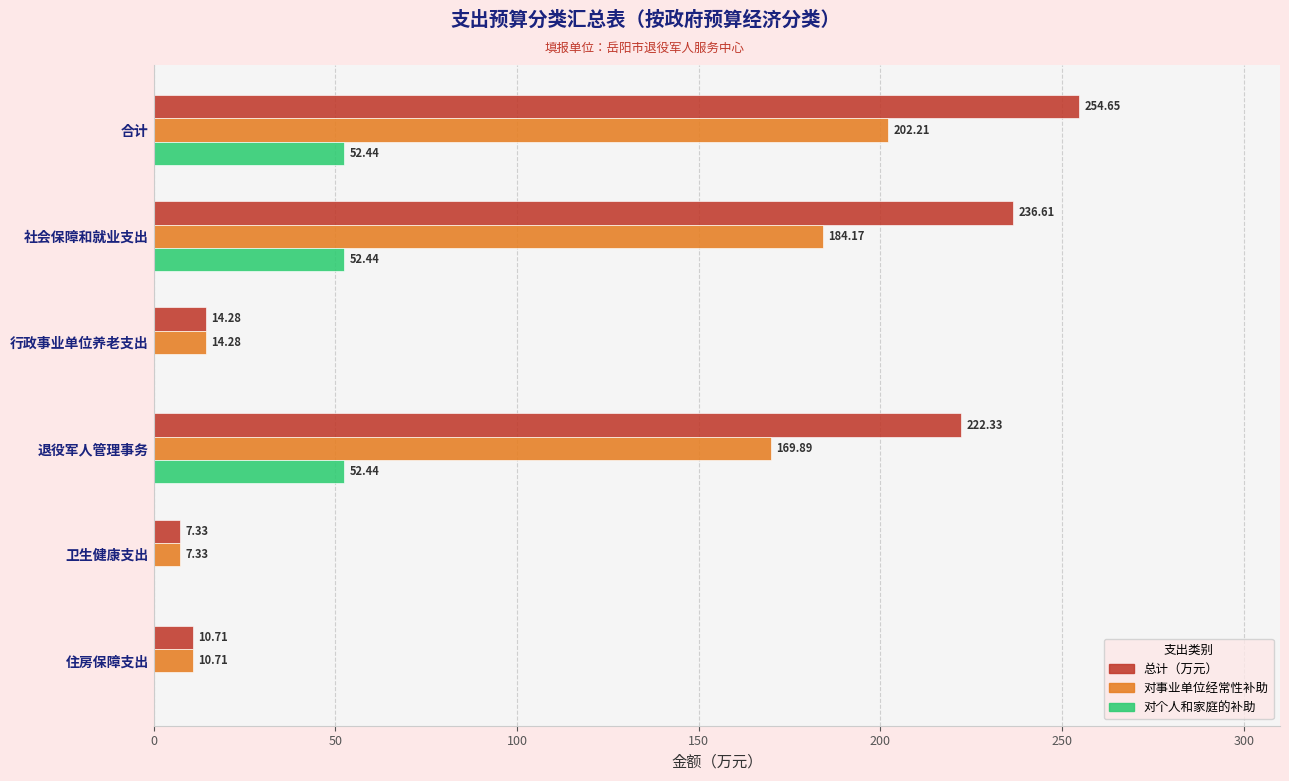

Between 行政事业单位养老支出 and 退役军人管理事务, which series saw the biggest shift?

总计（万元）